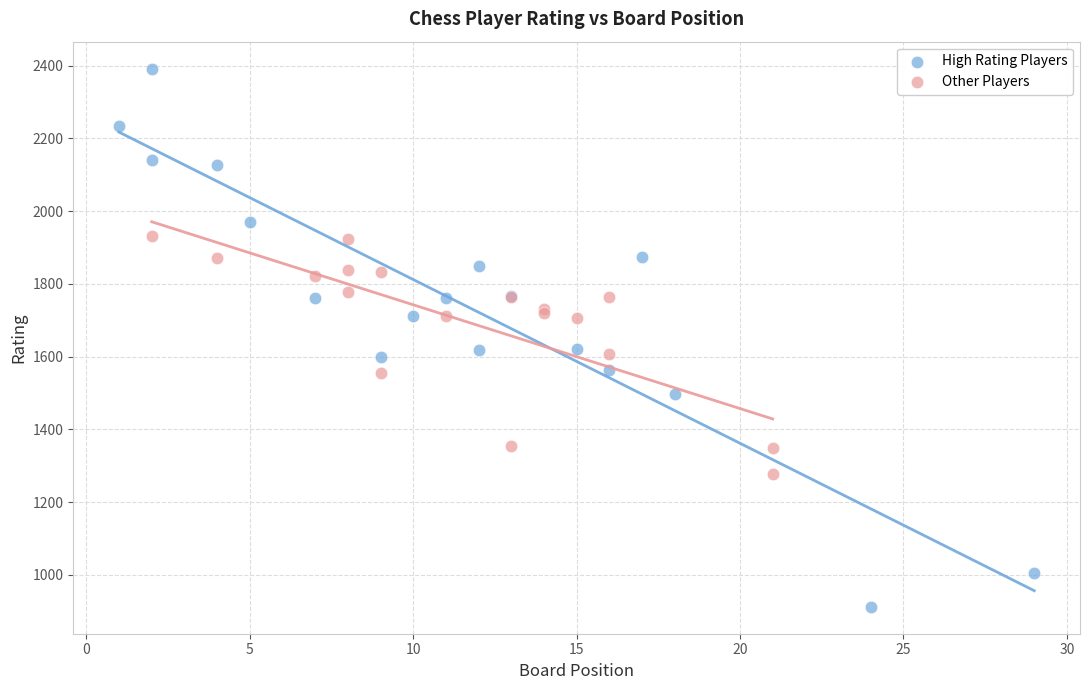

Which series reaches the maximum Y coordinate?

High Rating Players